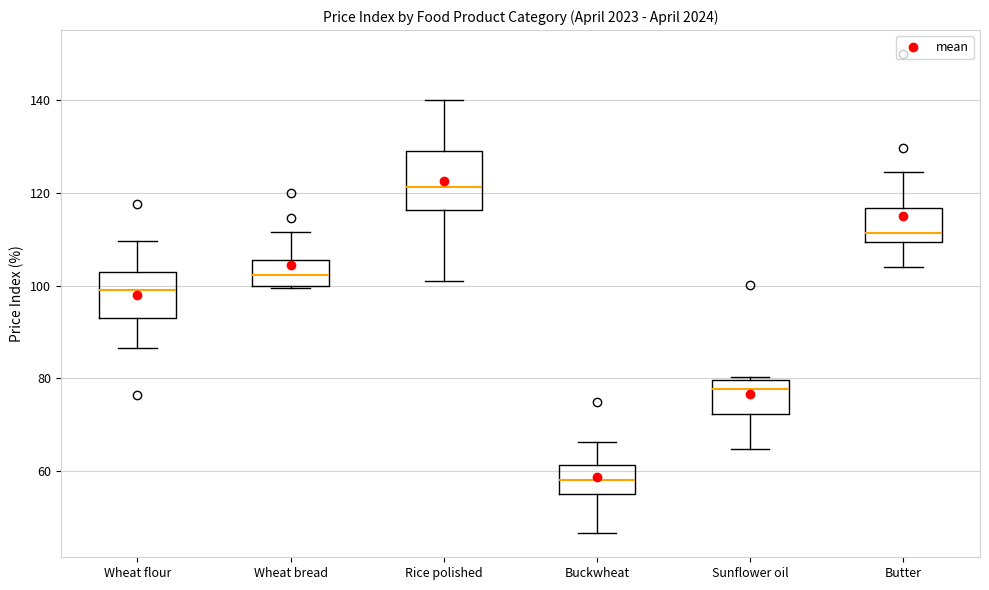

Where does the upper whisker of the box for Rice polished end on the y-axis? The values are not printed on the chart, so give them approximately, as read against the axis.

140